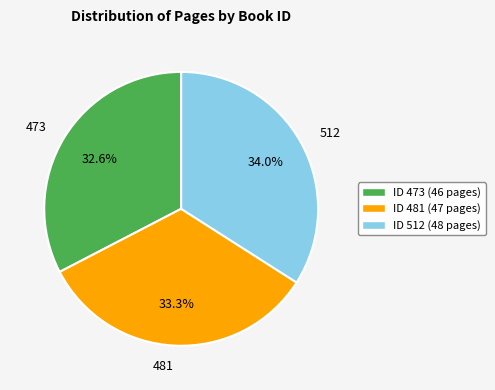

What percentage do 473 and 512 together represent?

66.7%